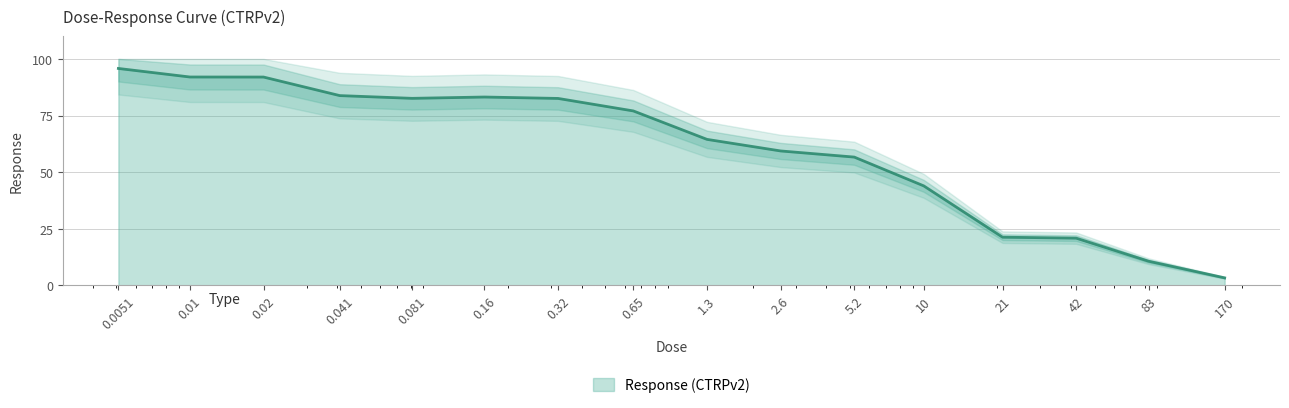

Where is the first local maximum?

0.16